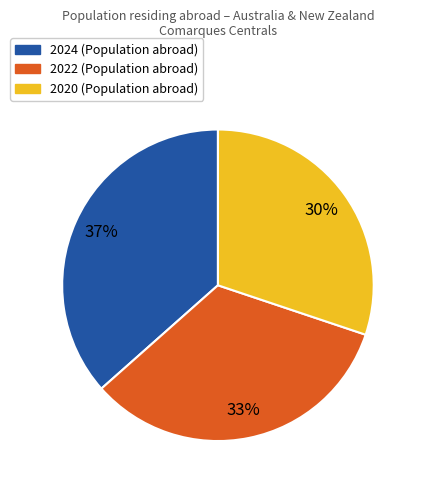

Is there any slice that represents more than half of the pie?

No